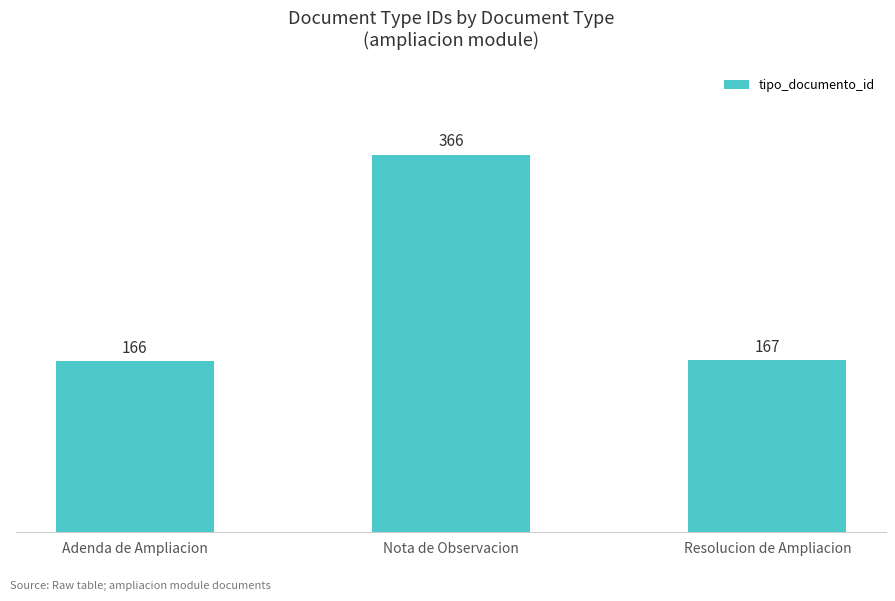

What is the ratio of the value at Nota de Observacion to the value at Resolucion de Ampliacion?

2.2